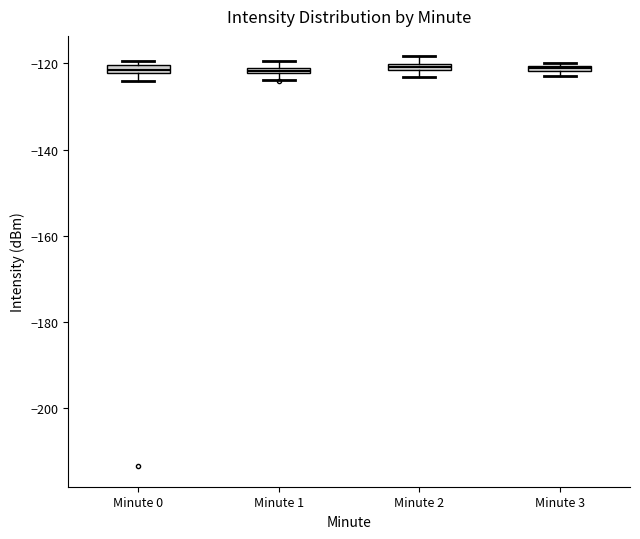

Where is the upper edge of the box for Minute 3 on the y-axis? The values are not printed on the chart, so give them approximately, as read against the axis.

-120